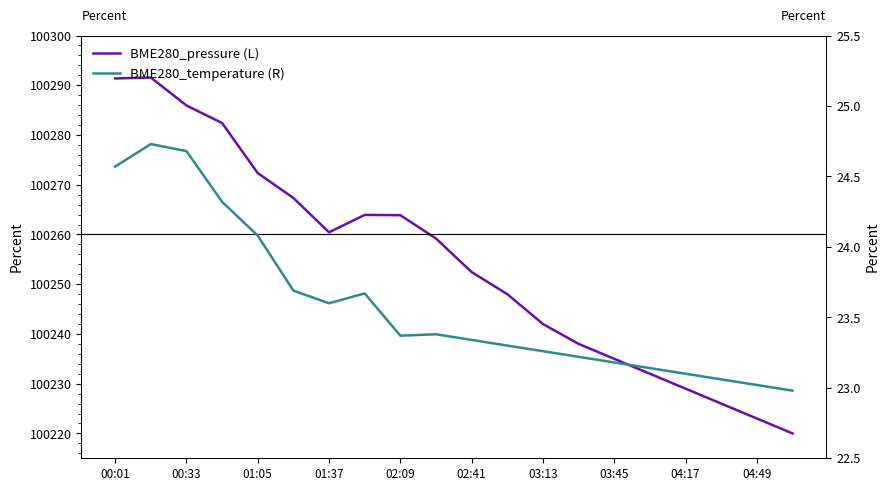

How many values in the BME280_pressure (L) series exceed 100259?

10